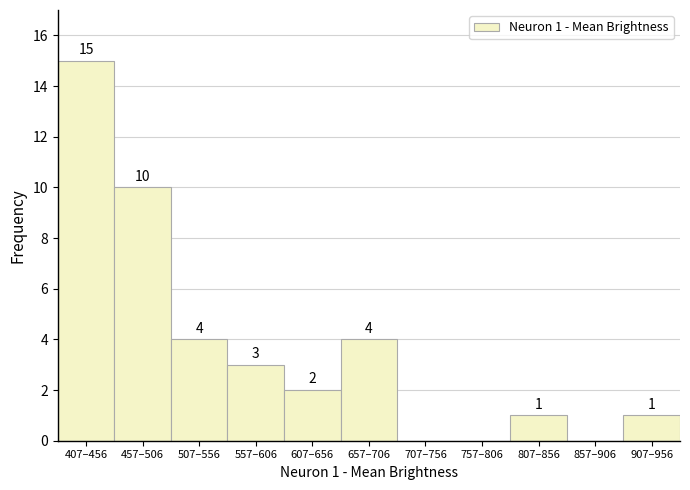

Reading left to right, what are all the values shown in this chart?

407–456=15	457–506=10	507–556=4	557–606=3	607–656=2	657–706=4	707–756=0	757–806=0	807–856=1	857–906=0	907–956=1